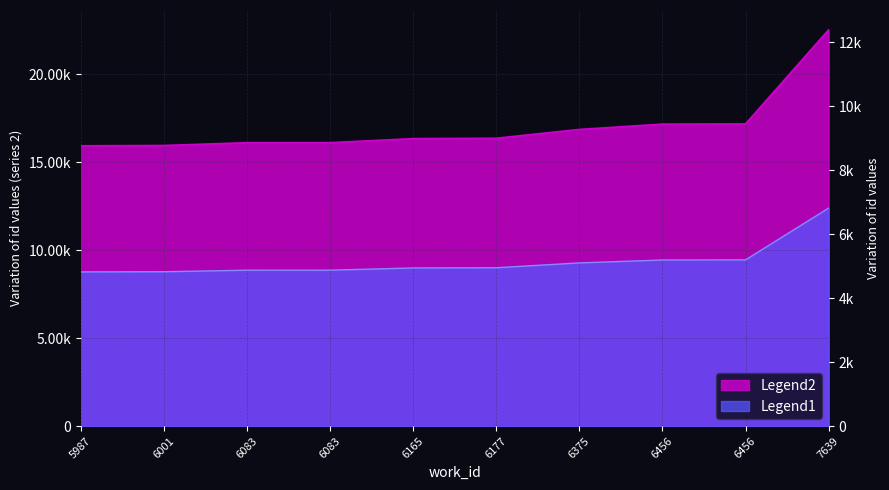

The value of Legend1 at 6456 is 27179.2. True or false?

False